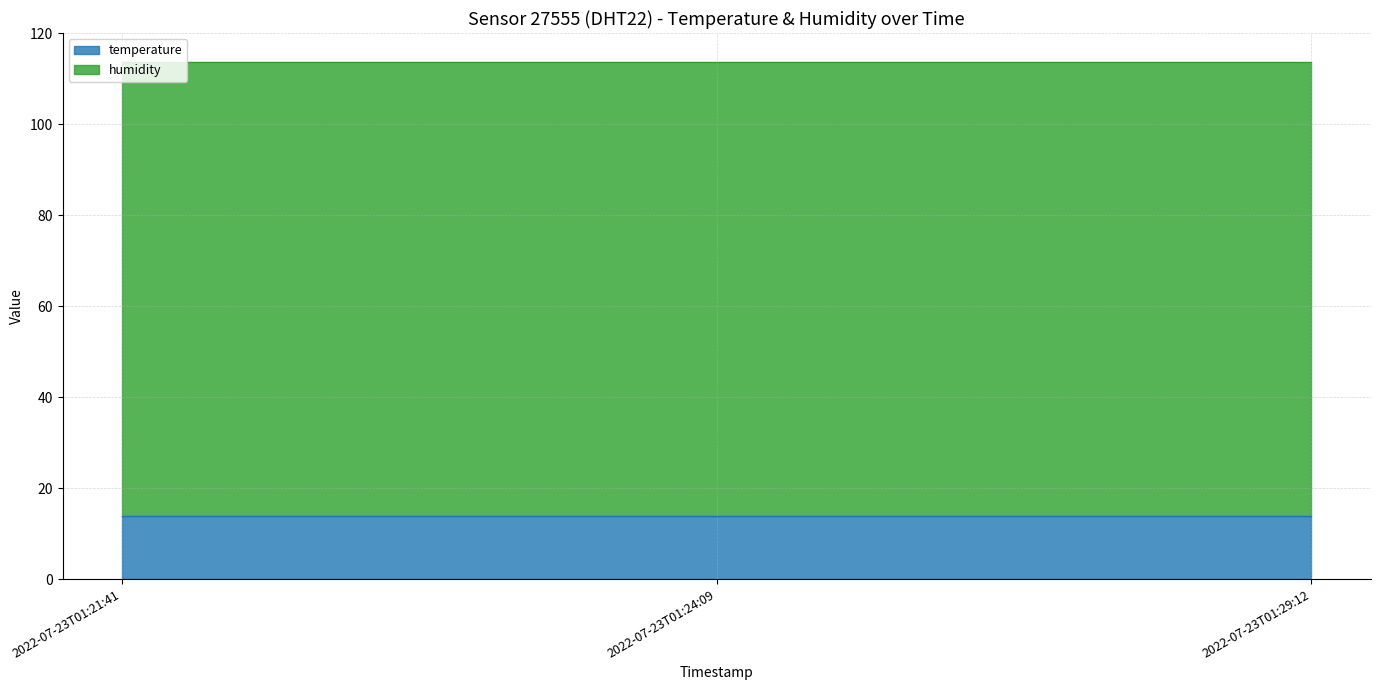

What is the label of the 3rd point from the right?

2022-07-23T01:21:41